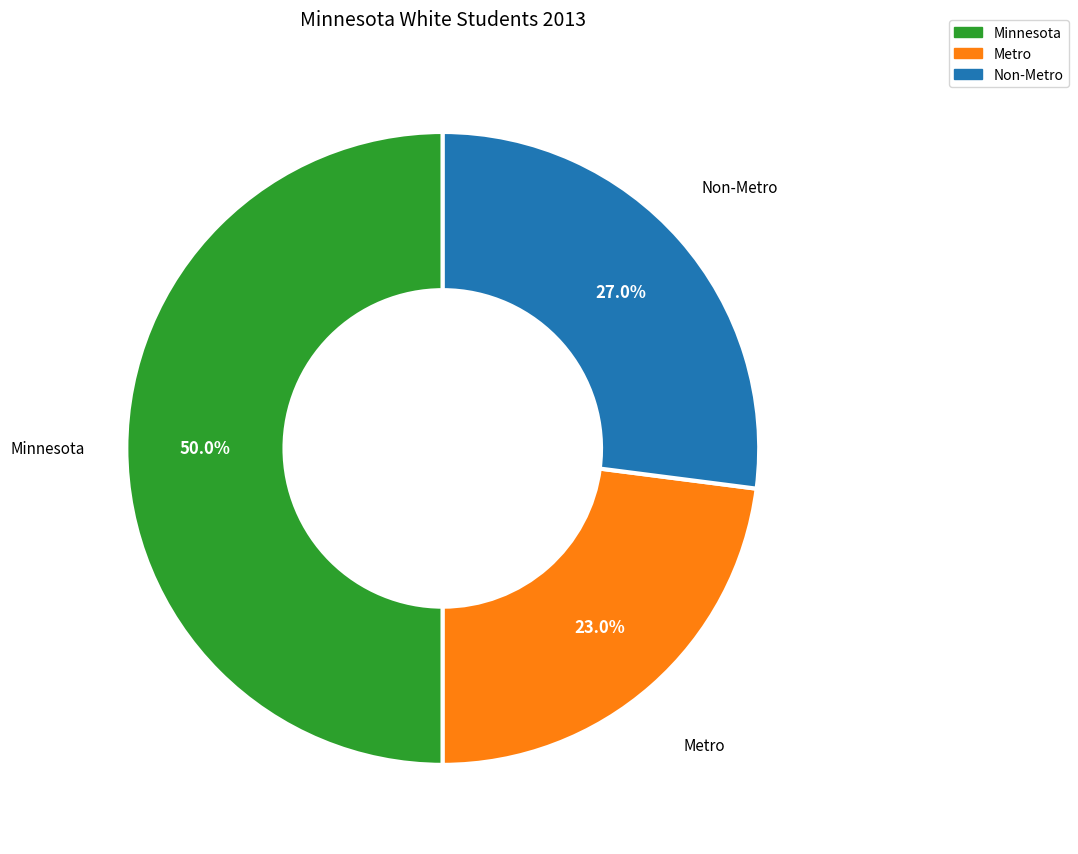

Which slice is the largest?

Minnesota